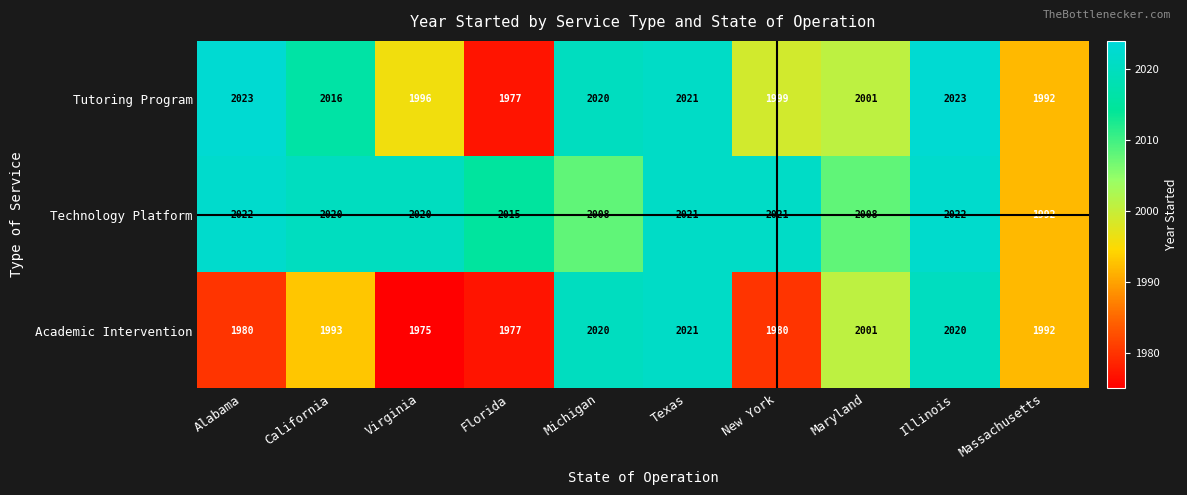

What is the difference between the highest and lowest values at Virginia?

45